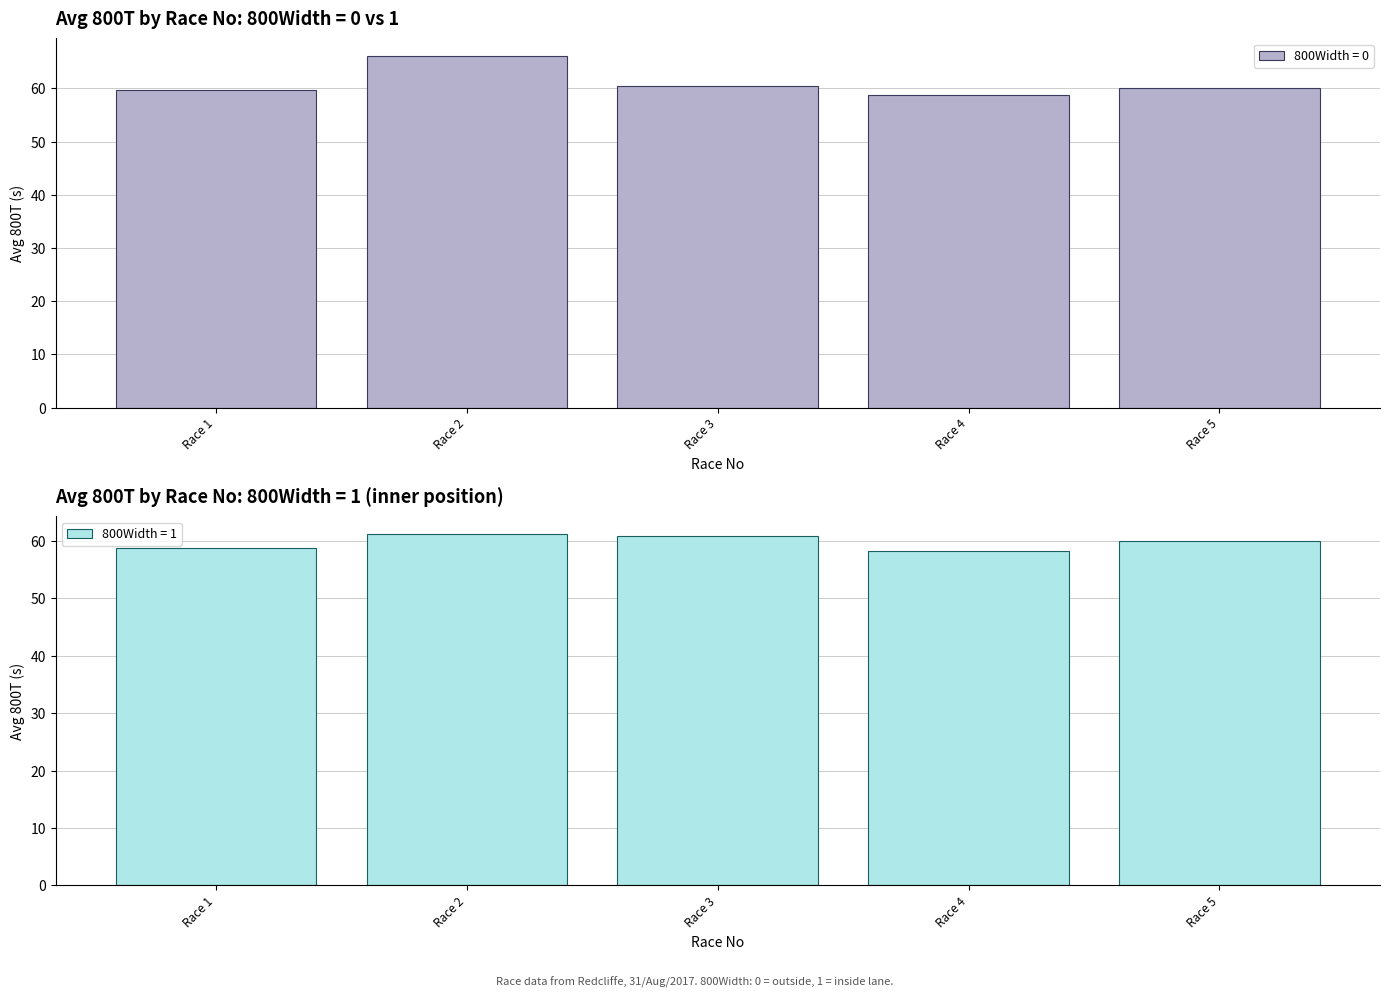

What is the minimum value for 800Width = 0?

58.7